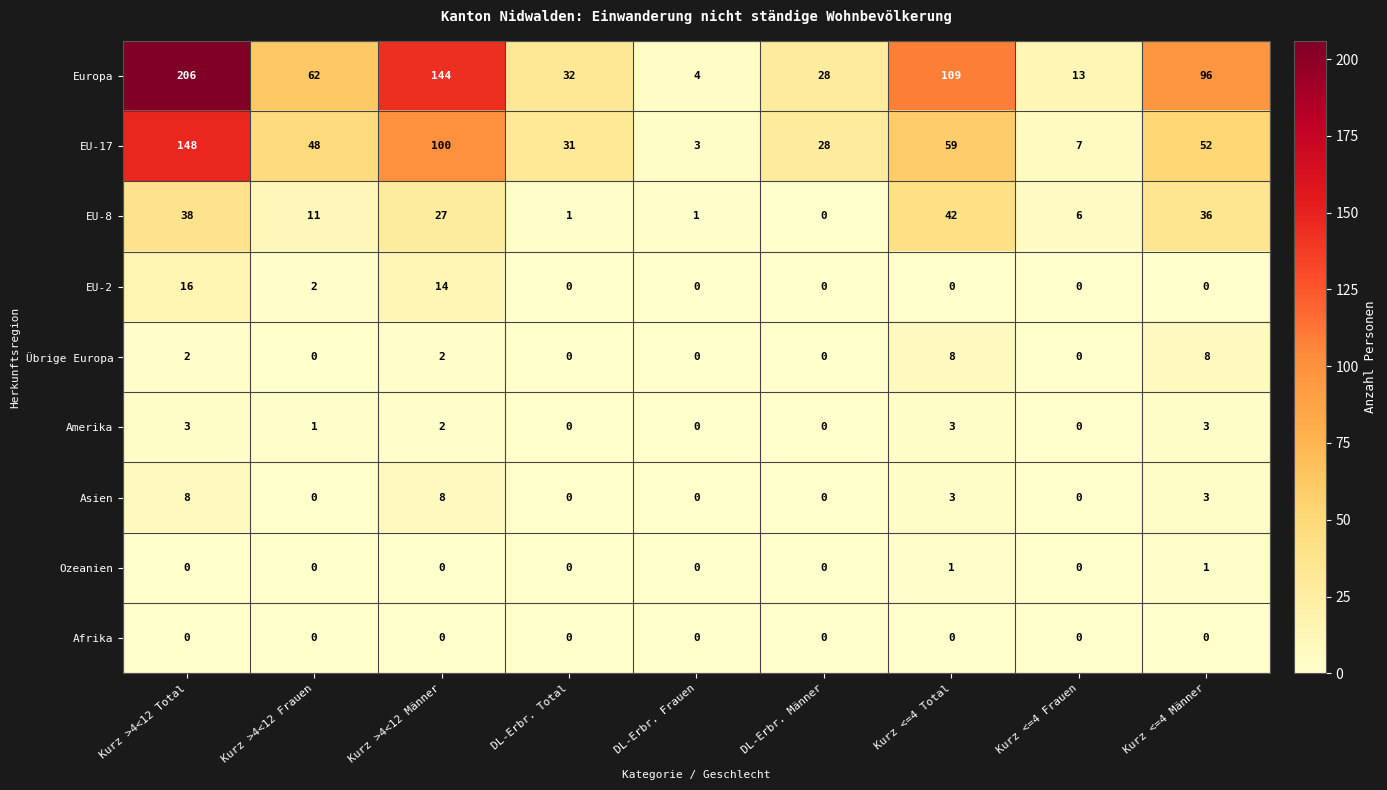

Which label corresponds to the largest value in the chart?

Kurz >4<12 Total